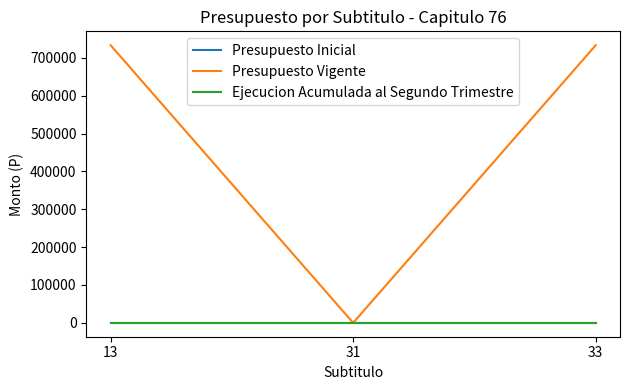

Does the chart display data point markers on the line(s)?

No